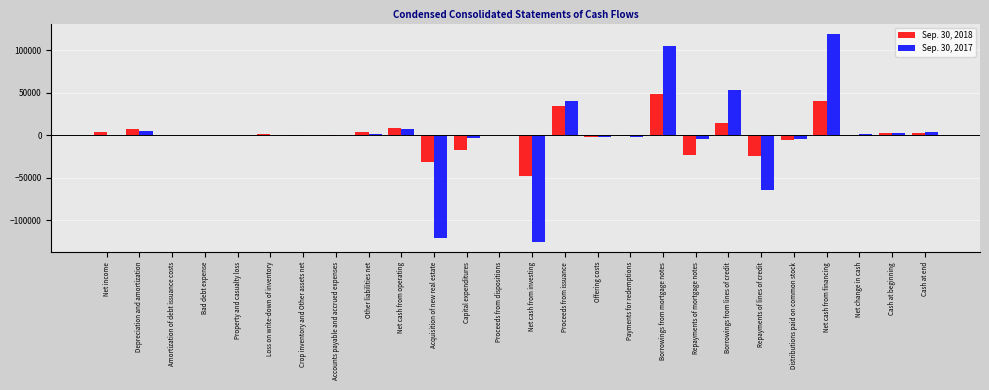

The value of Sep. 30, 2017 at Loss on write-down of inventory is -125404. True or false?

False